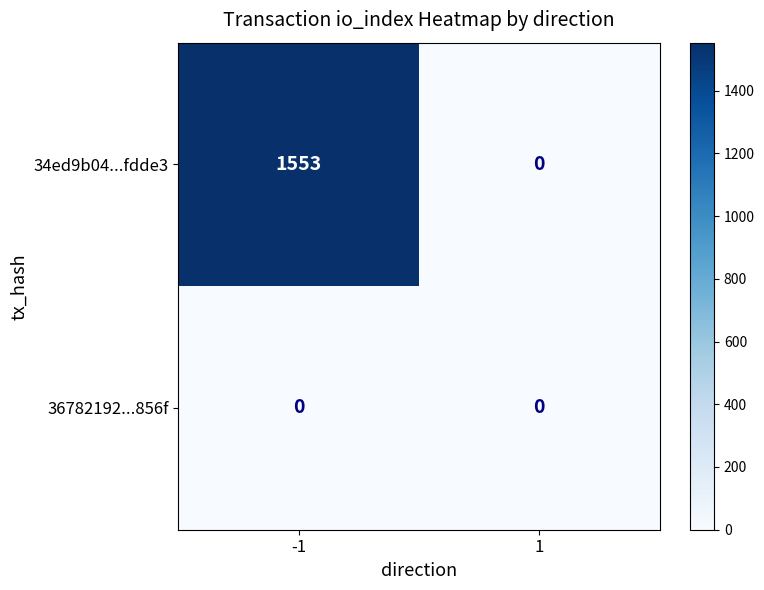

Rank the categories by 34ed9b04...fdde3 value from lowest to highest.

1, -1